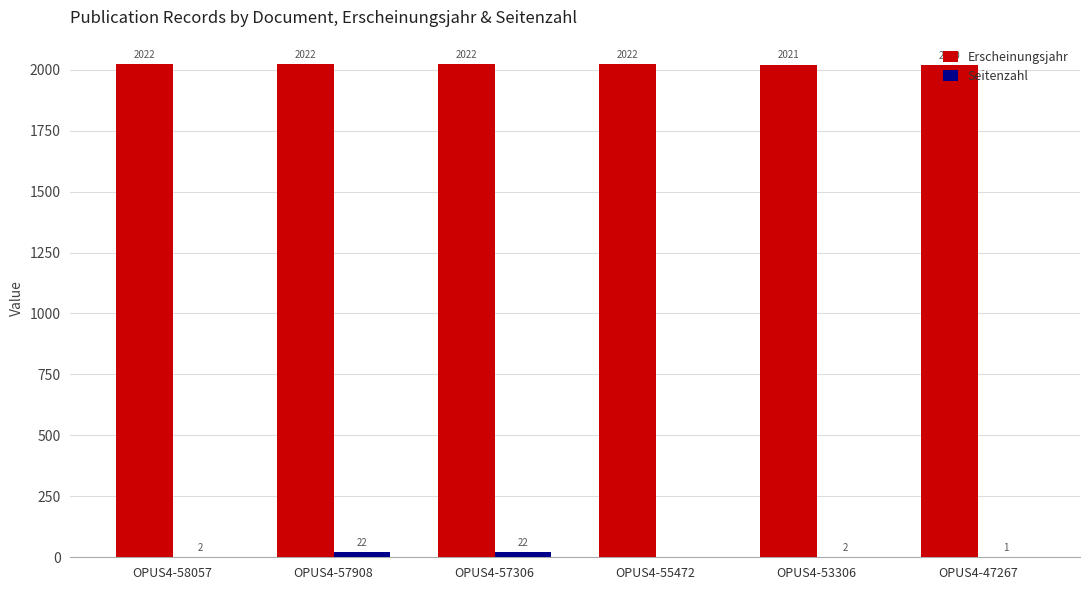

Which series changed the most between OPUS4-58057 and OPUS4-47267?

Erscheinungsjahr